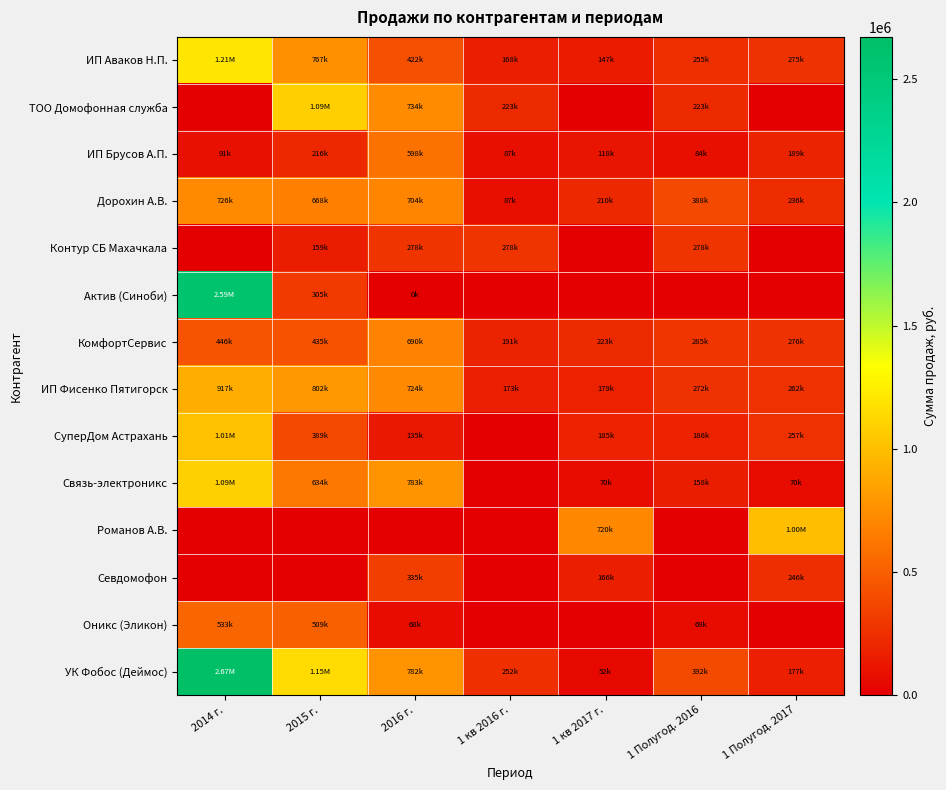

Which series has the largest total across all categories?

УК Фобос (Деймос)